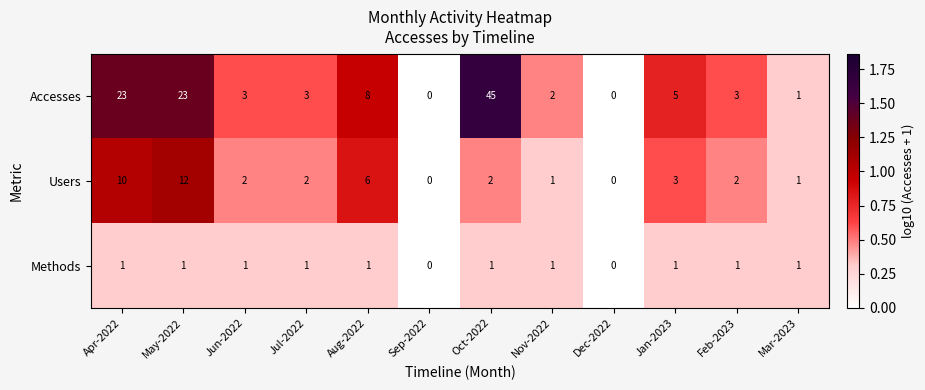

What is the total value across all series at Mar-2023?

3